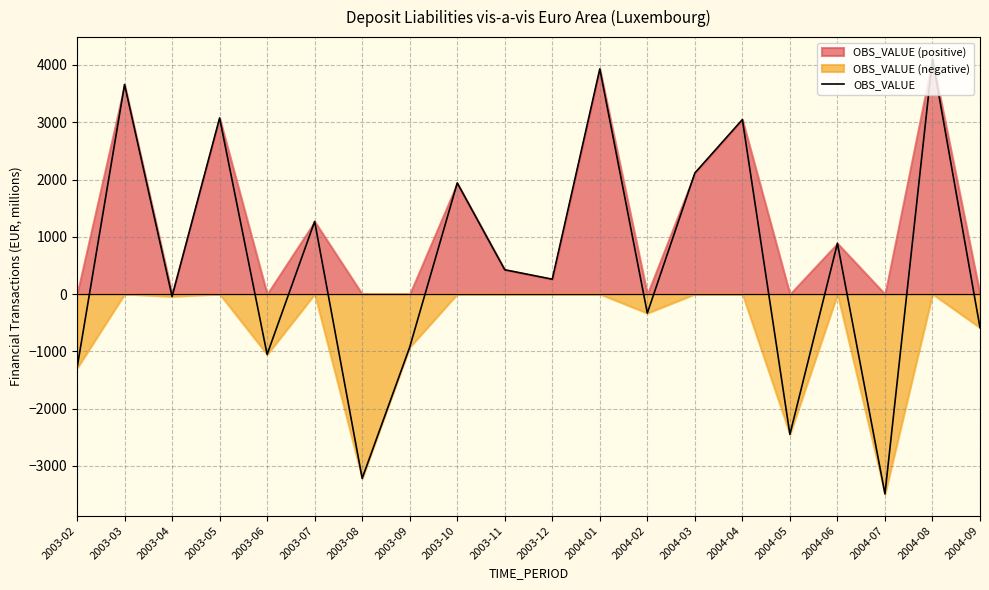

Reading left to right, transcribe all the data shown in this chart.

-1293.9	3659.7	-41.8	3075.1	-1055.0	1267.9	-3219.0	-928.0	1939.6	424.0	259.0	3932.0	-332.8	2113.9	3046.7	-2450.5	886.3	-3490.2	4106.8	-587.2